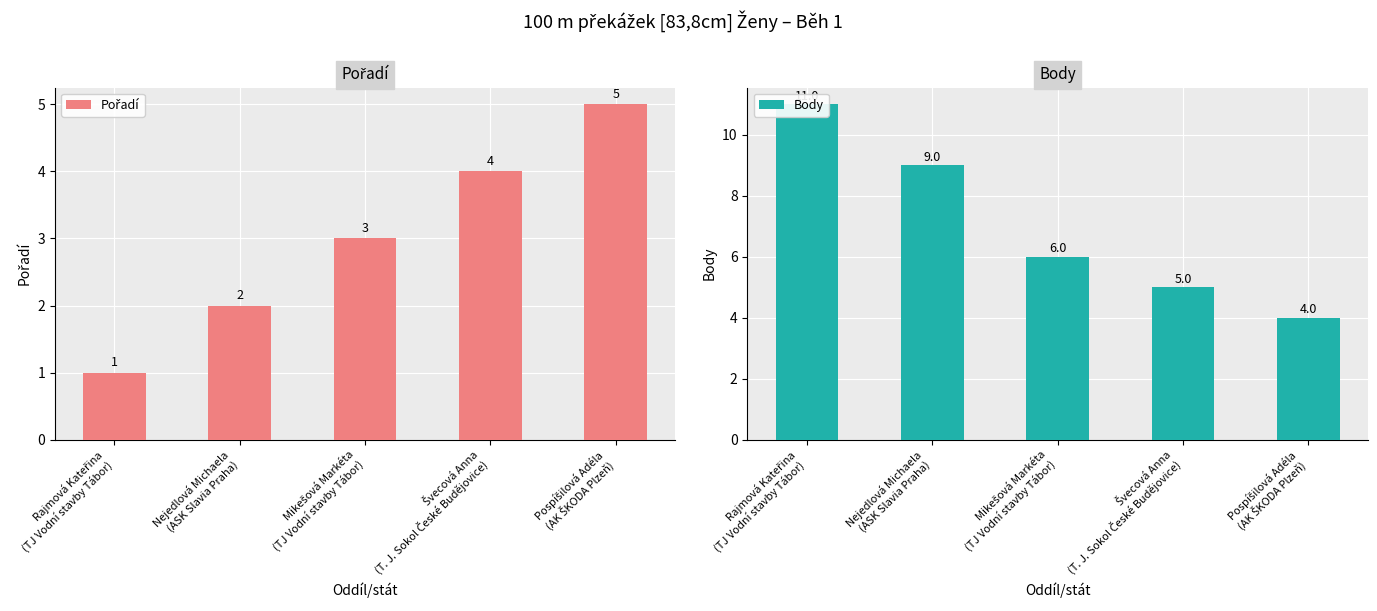

Rank the series by their average value, from lowest to highest.

Pořadí, Body